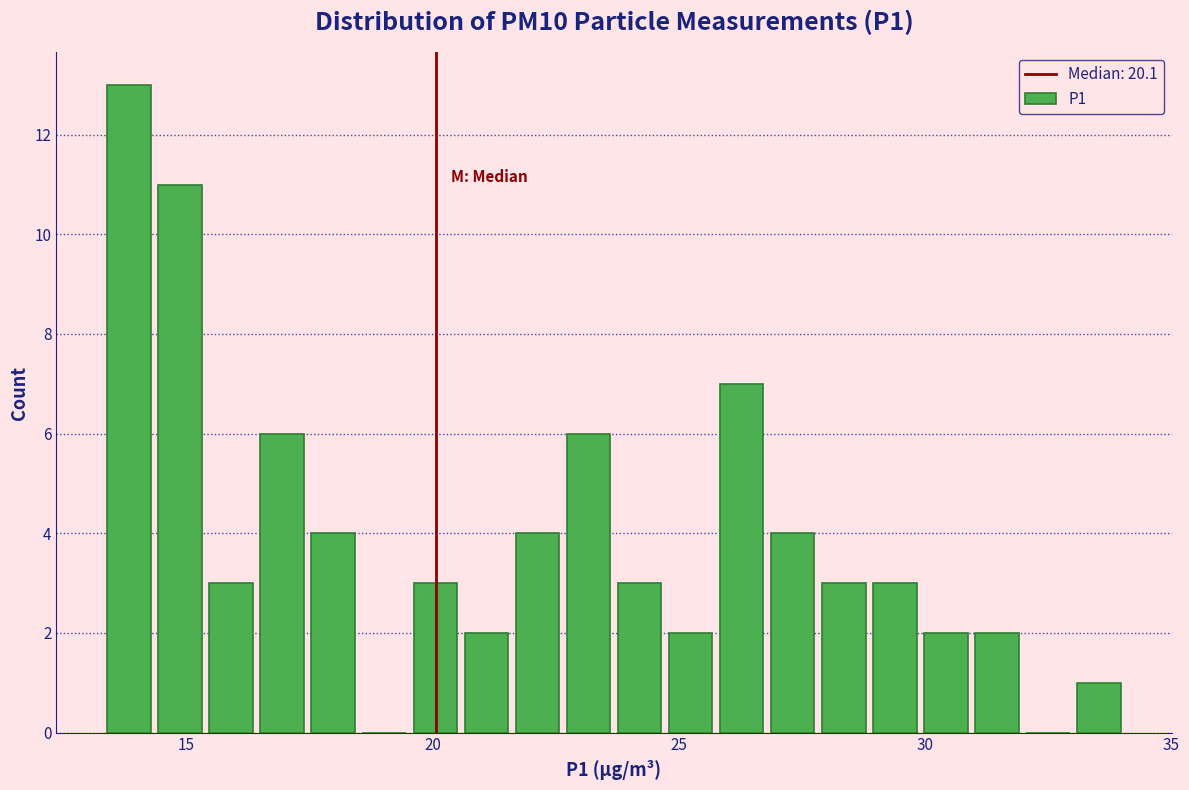

Around what value on the x-axis is the tallest bar? Give the approximate position of its centre, as read against the axis.

14.0